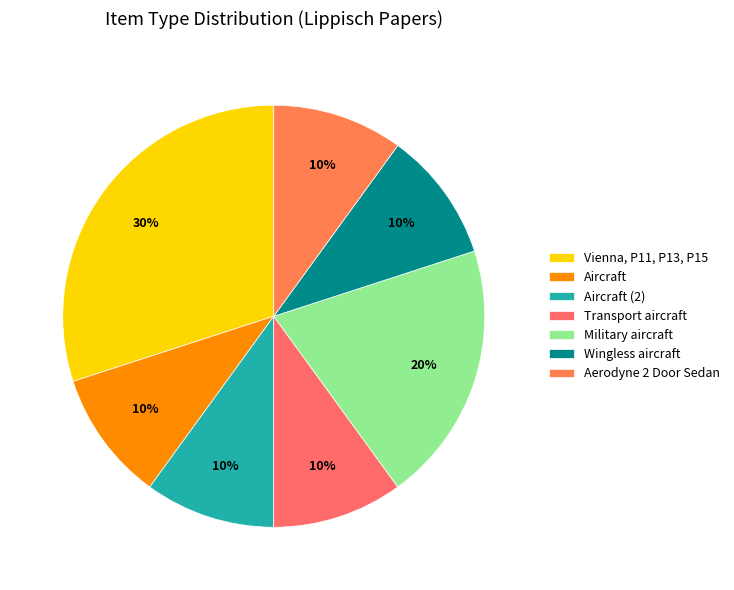

How many segments does this pie chart have?

7